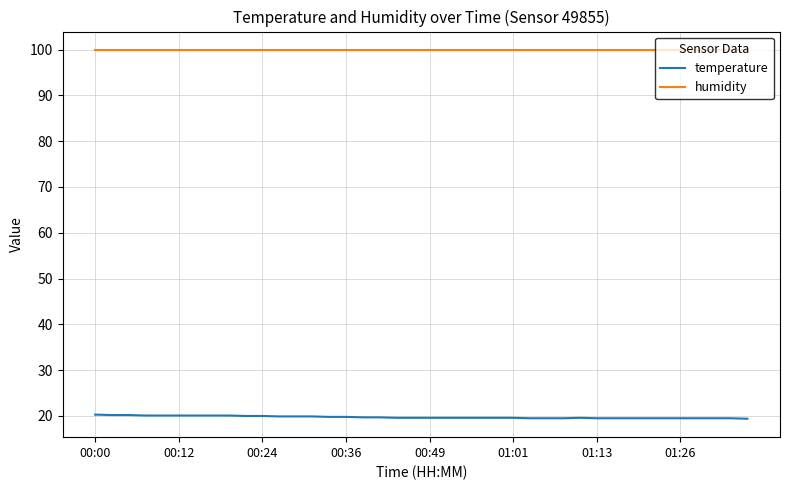

List the series in order of their peak value, lowest first.

temperature, humidity